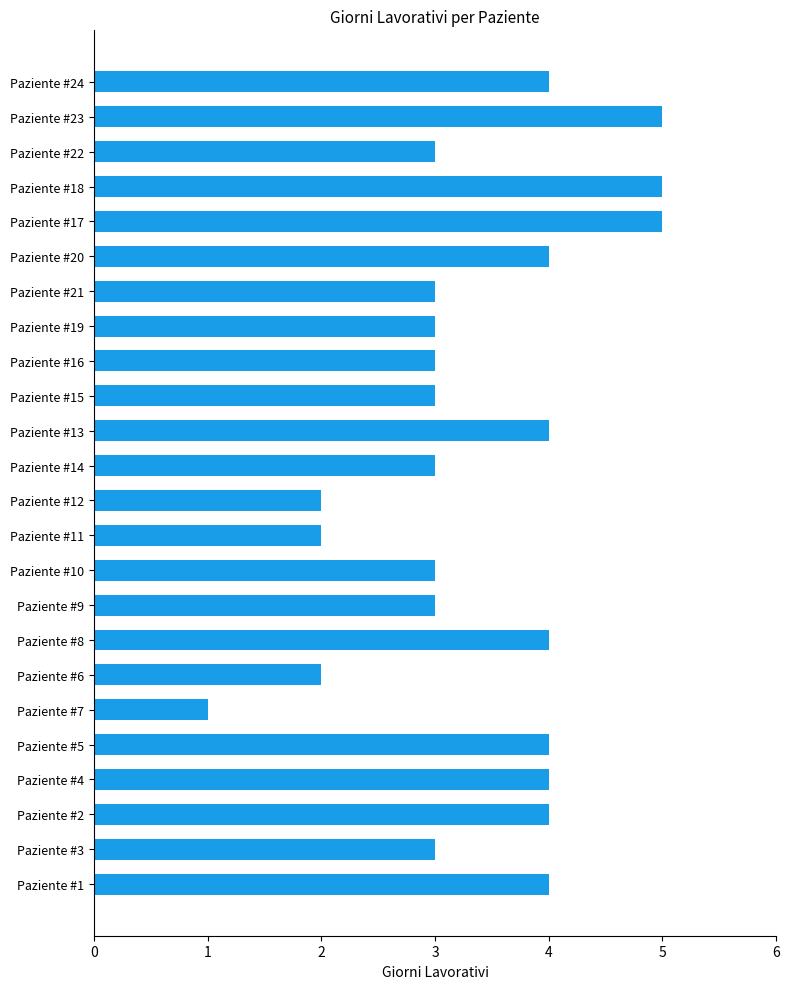

Does the chart contain stacked bars?

No